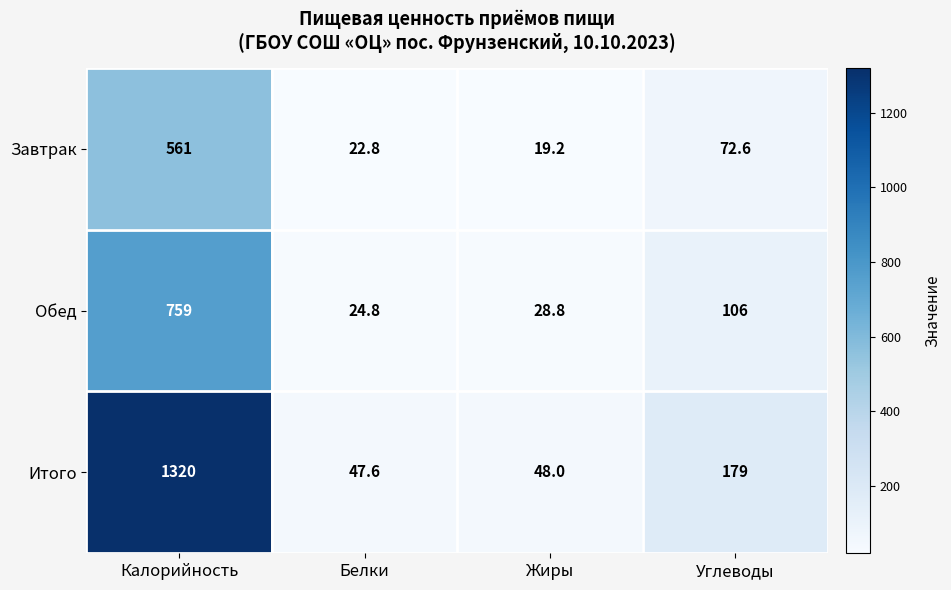

Reading left to right, transcribe all the data shown in this chart.

Завтрак: Калорийность=561.0	Белки=22.8	Жиры=19.2	Углеводы=72.6
Обед: Калорийность=759.0	Белки=24.8	Жиры=28.8	Углеводы=106.0
Итого: Калорийность=1320.0	Белки=47.6	Жиры=48.0	Углеводы=179.0